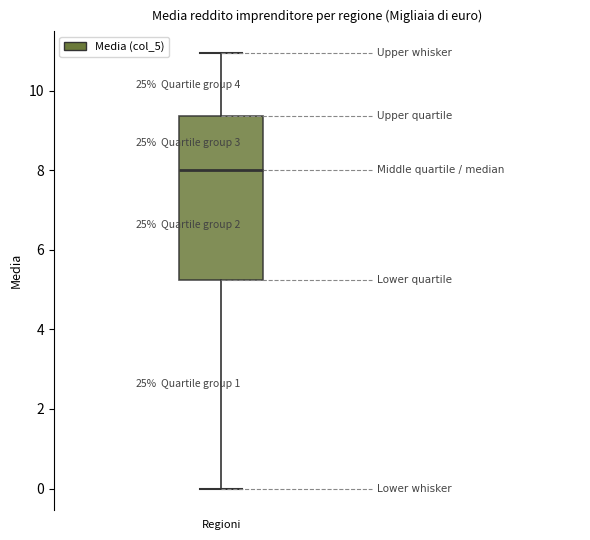

Read this box plot against the y-axis: the position of the median line, the range covered by the box, and the ends of both whiskers. The values are not printed on the chart, so give them approximately, as read against the axis.

median 8.0, box 5.2 to 9.4, whiskers 0.0 to 11.0